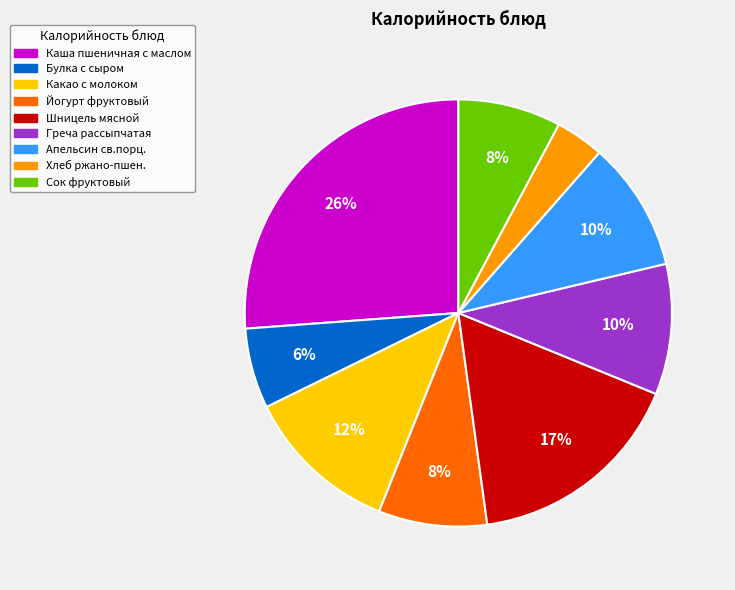

What is the smallest slice in the pie chart?

Хлеб ржано-пшен.